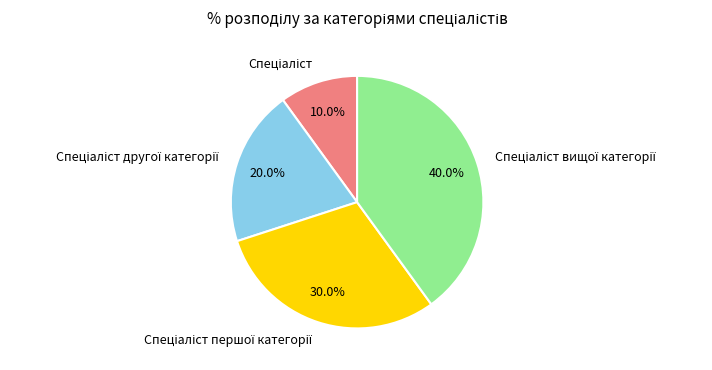

Is there a majority slice in this chart?

No